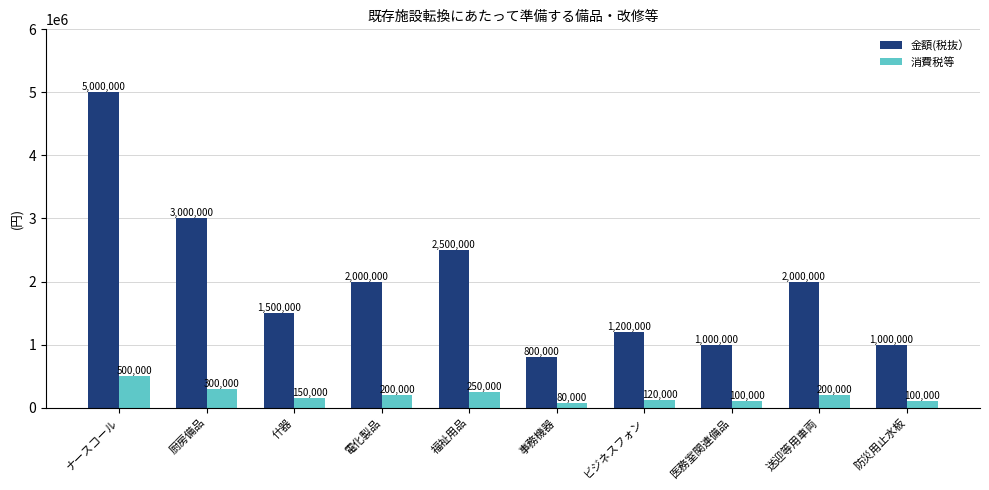

What is the value of the 金額(税抜） bar at the 10th from the left?

1000000